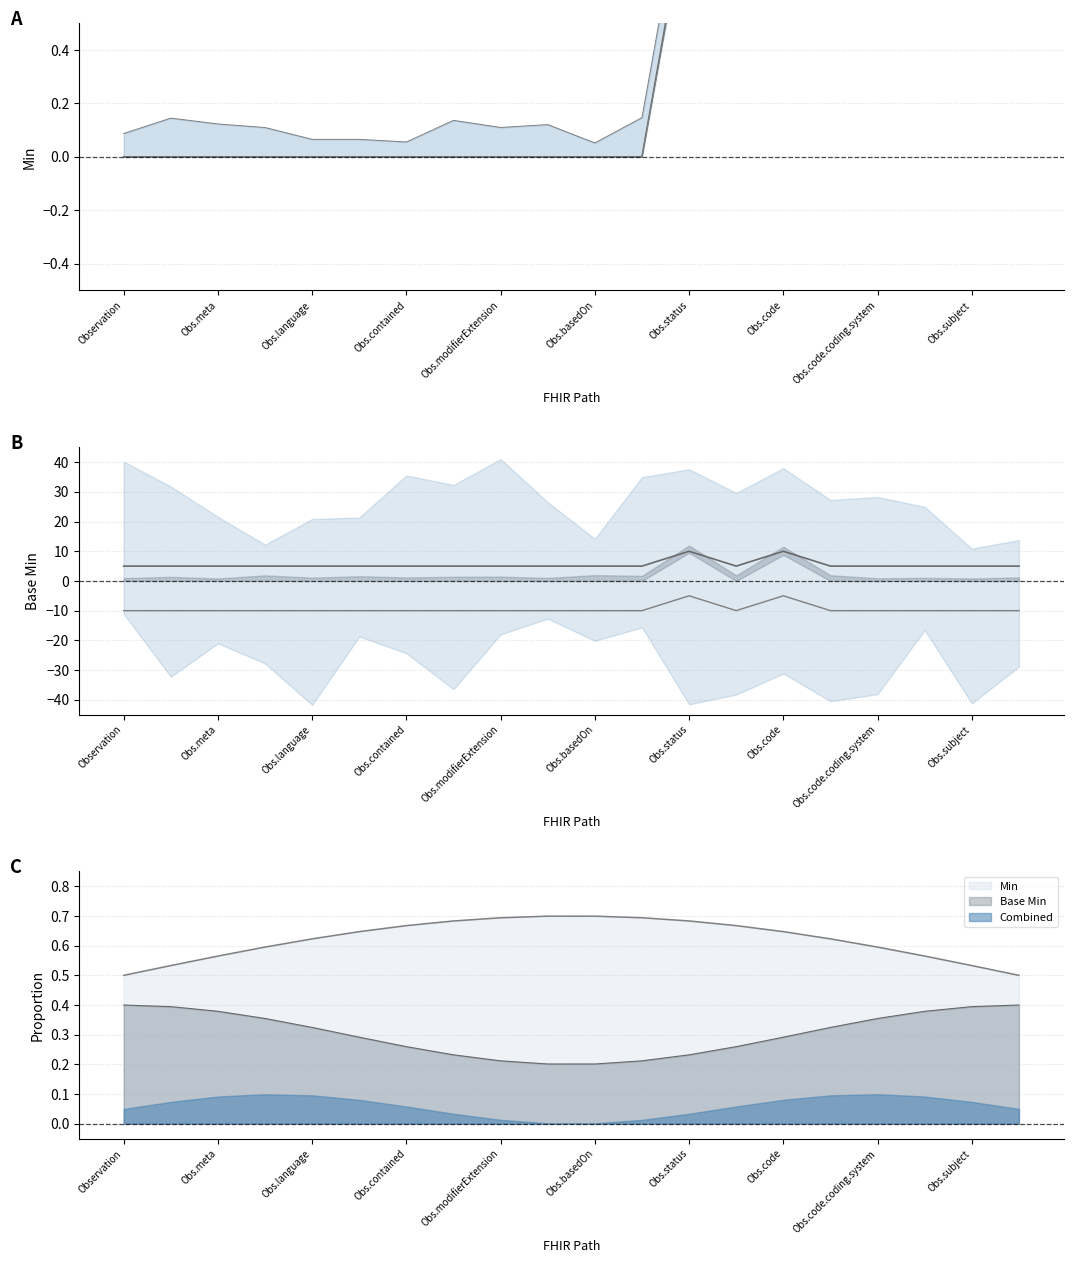

Count the Base Min lower values in the range -10 to -9.

18